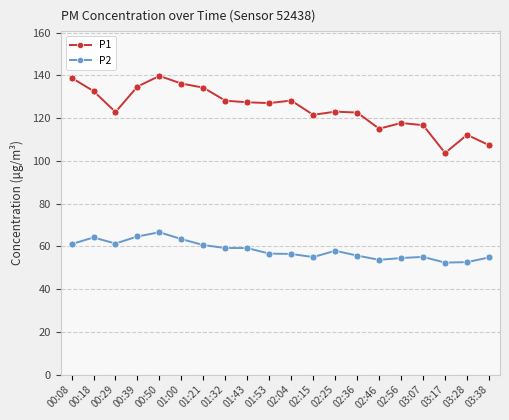

Which series changed the most between 01:43 and 03:28?

P1